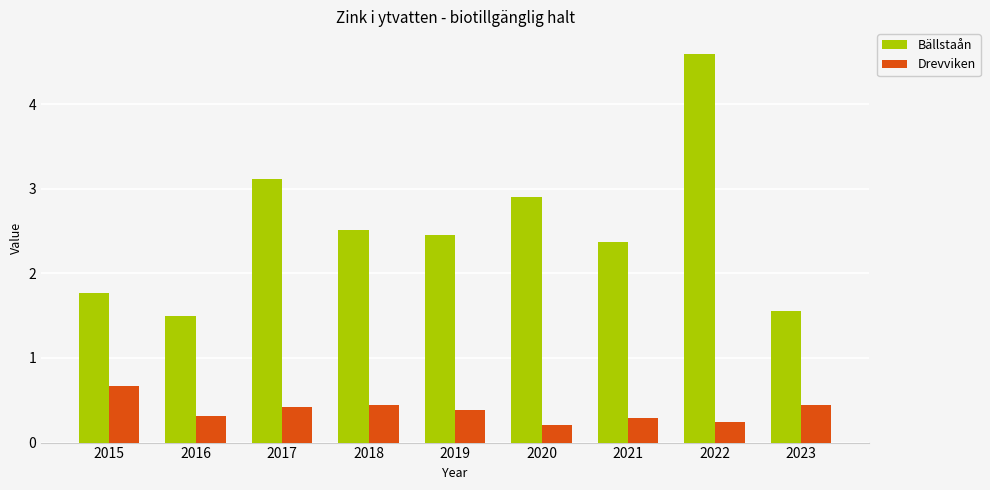

Are the bars grouped side by side (vs. stacked)?

Yes